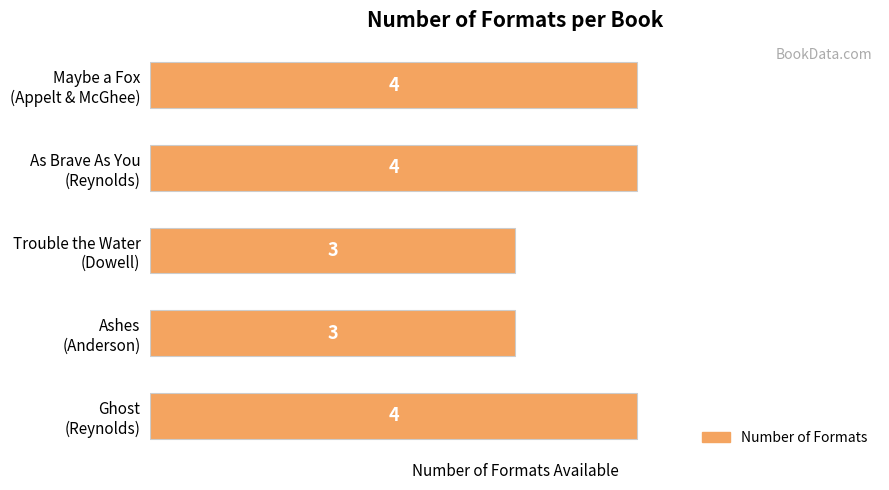

What is the average value?

4